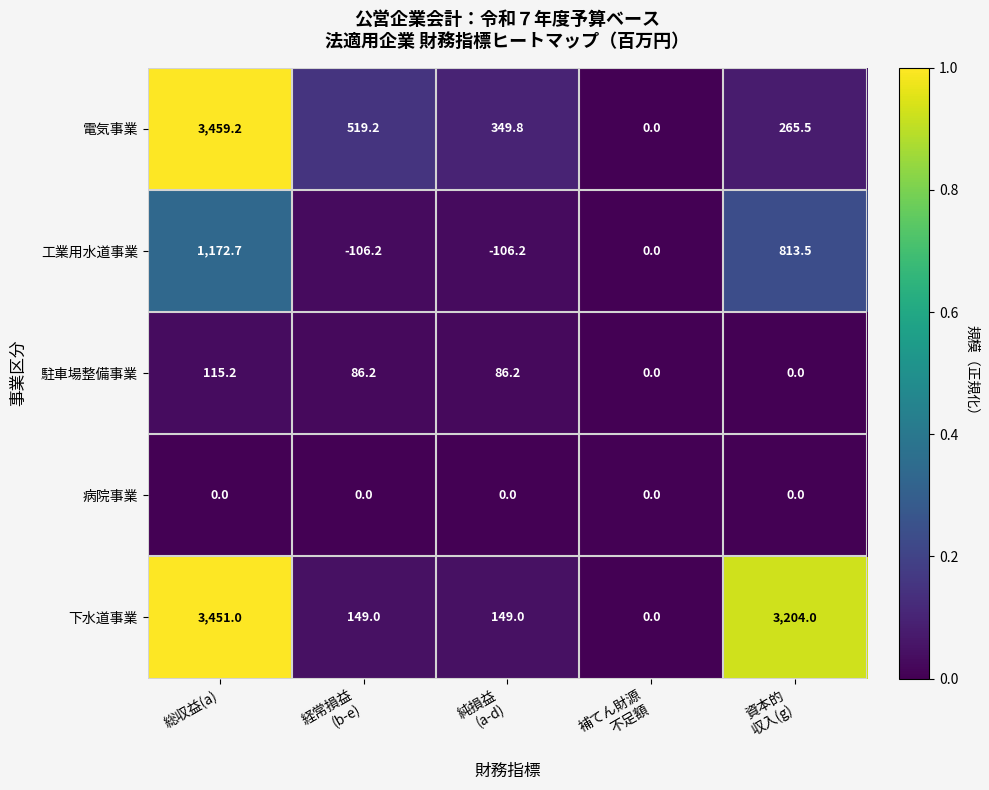

Which series changed the most between 経常損益
(b-e) and 純損益
(a-d)?

電気事業